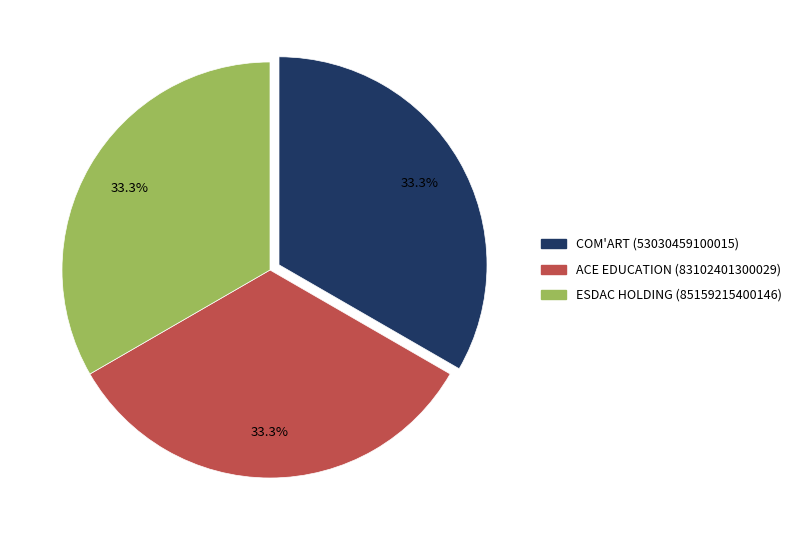

Combined, do COM'ART (53030459100015) and ESDAC HOLDING (85159215400146) account for over 50%?

Yes